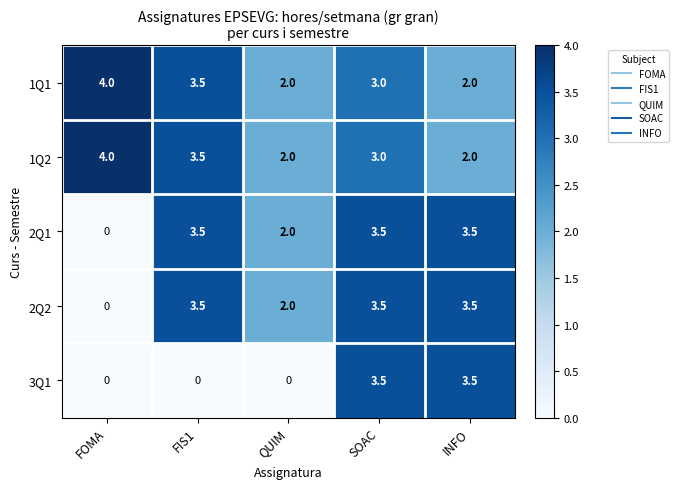

What is the spread (max minus min) of values at FOMA?

4.0